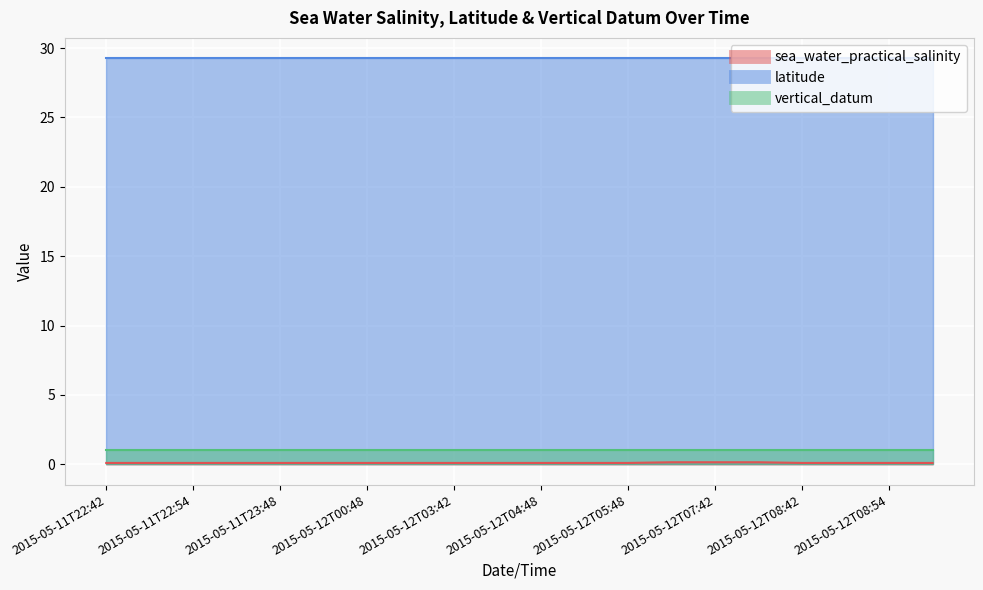

The sea_water_practical_salinity series shows 0.1 at 2015-05-11T22:42. True or false?

True